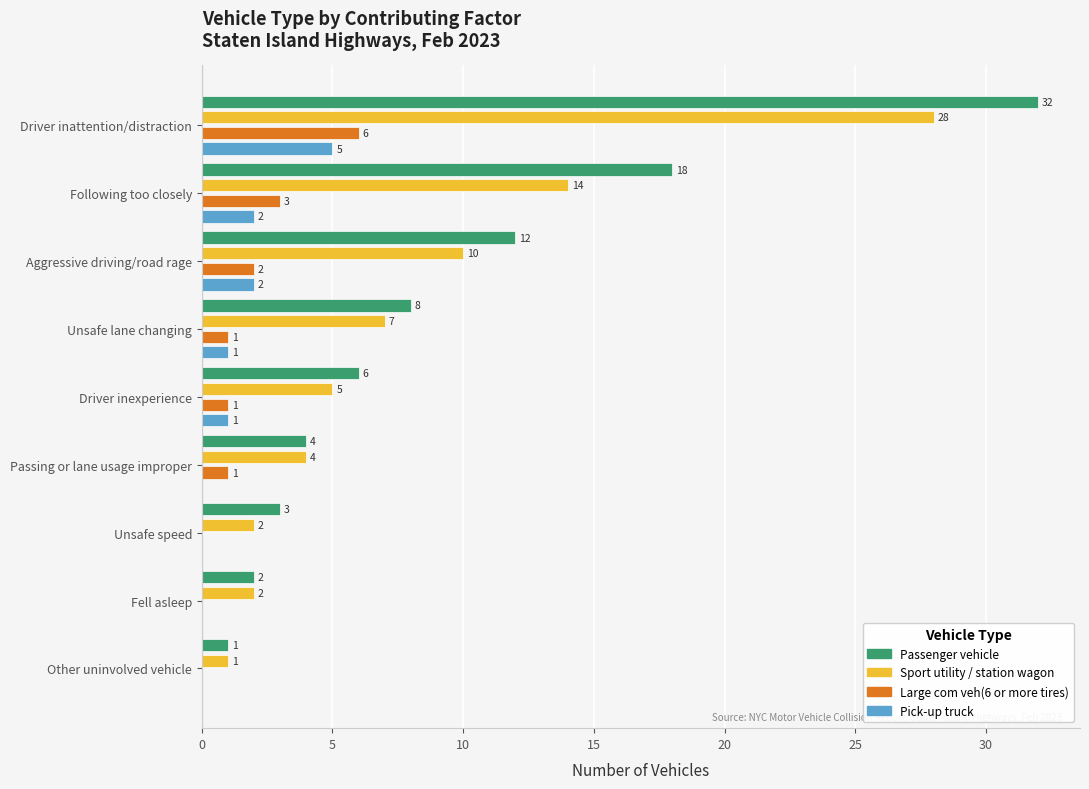

What are all the series names shown in the legend?

Passenger vehicle, Sport utility / station wagon, Large com veh(6 or more tires), Pick-up truck